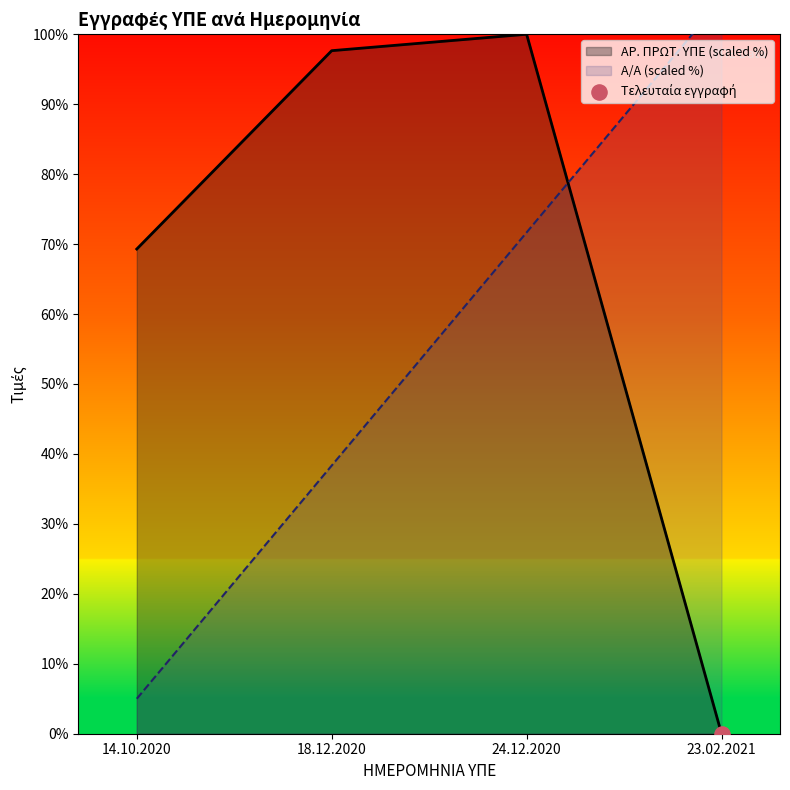

What are all the series names shown in the legend?

ΑΡ. ΠΡΩΤ. ΥΠΕ (scaled %), Α/Α (scaled %)